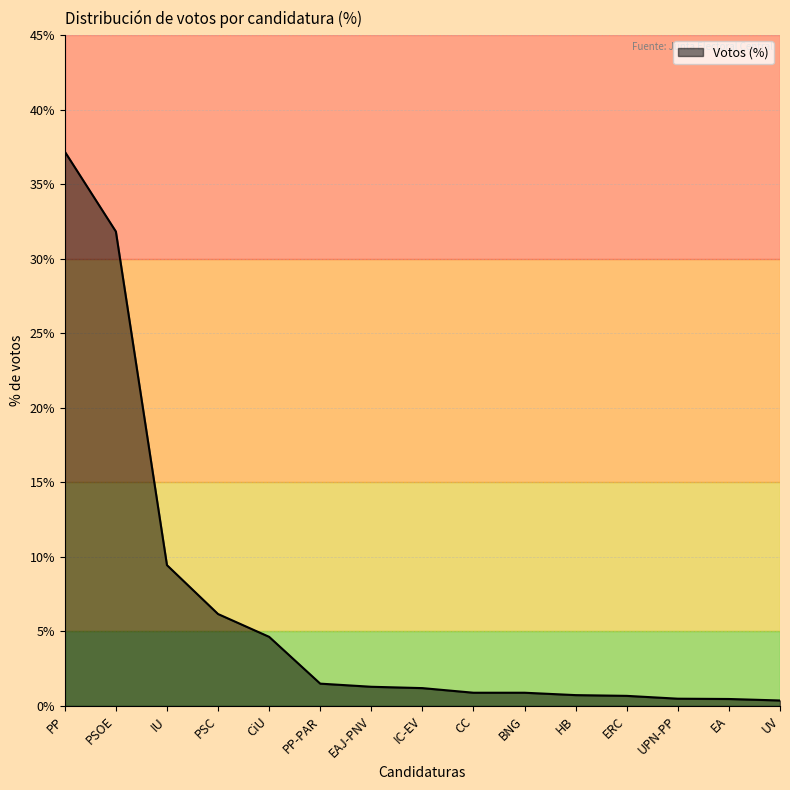

What is the difference between the maximum and minimum values?

36.8